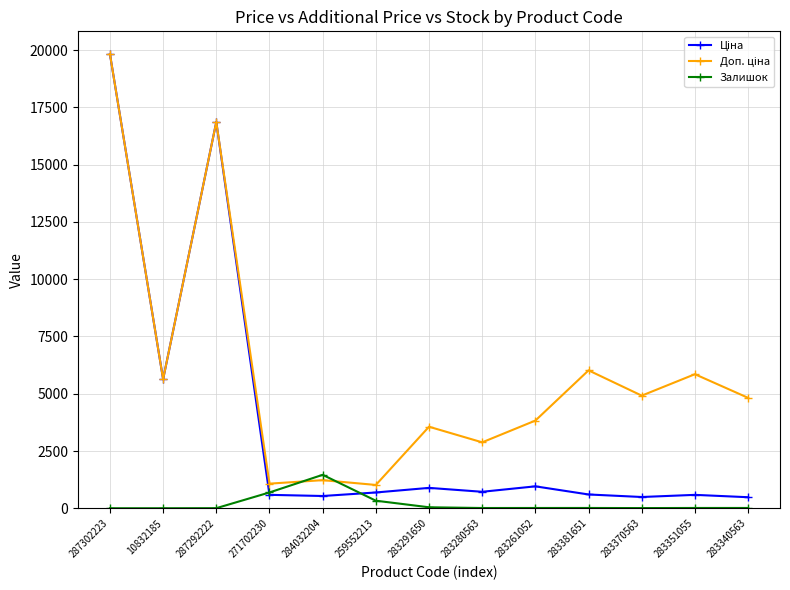

At which category is the sum across all series the highest?

287302223